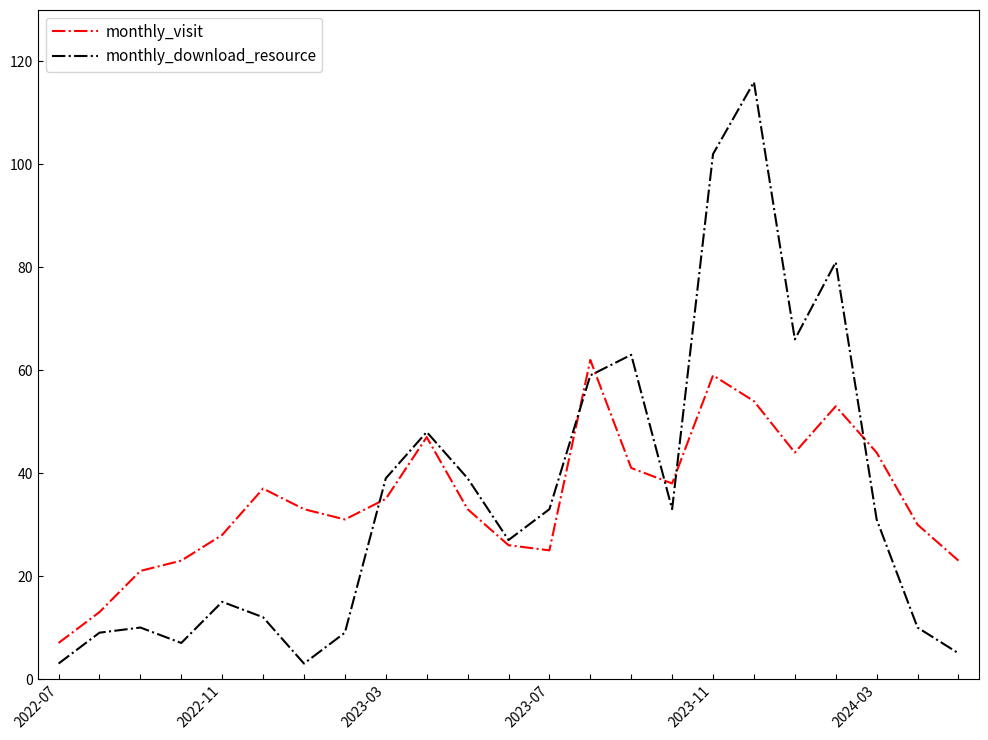

What is the highest value of the monthly_download_resource series?

116